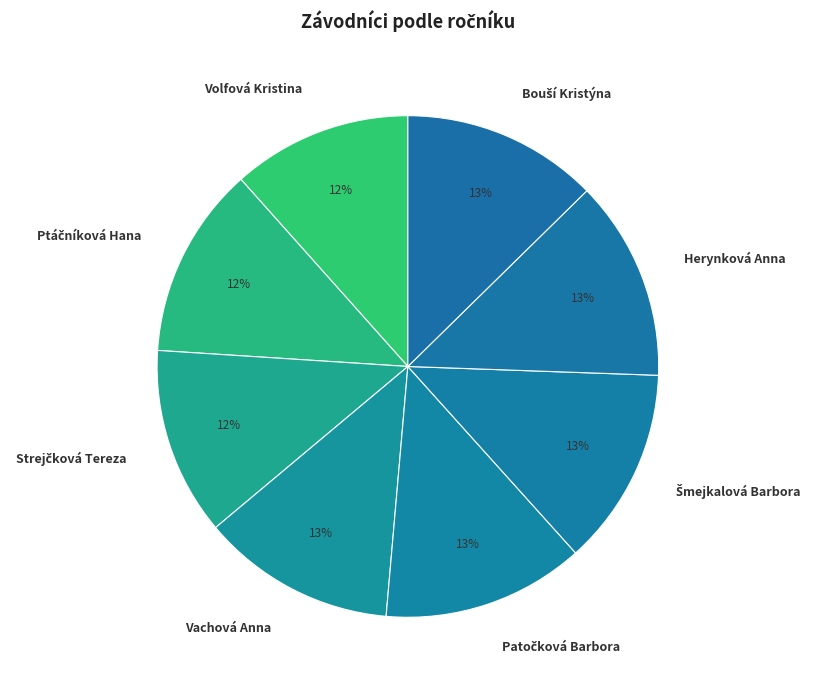

True or false: Volfová Kristina accounts for 12% of the total.

True